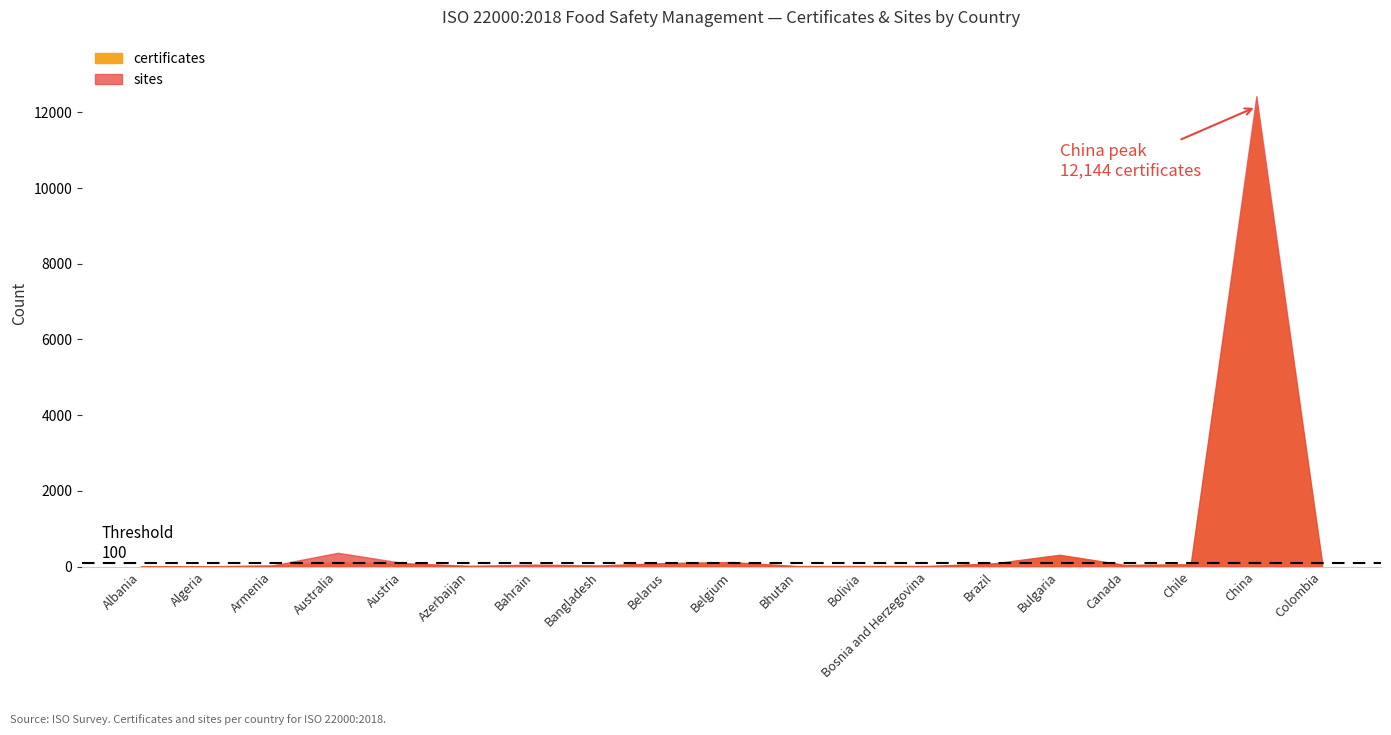

The value of certificates at Brazil is 83. True or false?

True